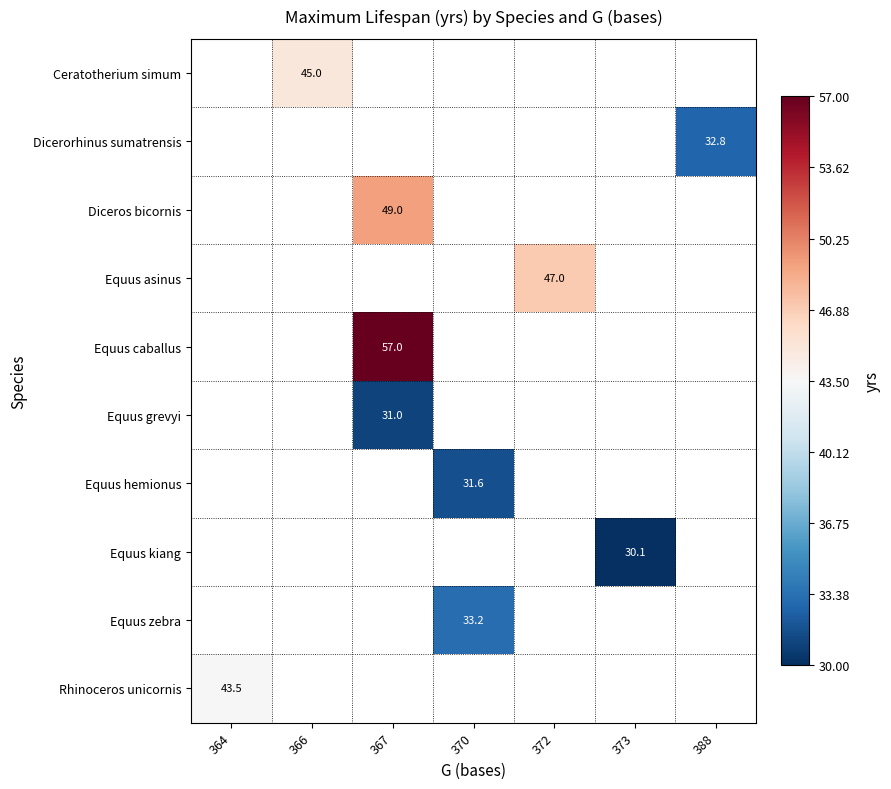

Is it true that Equus hemionus equals 49.7 at 370?

False